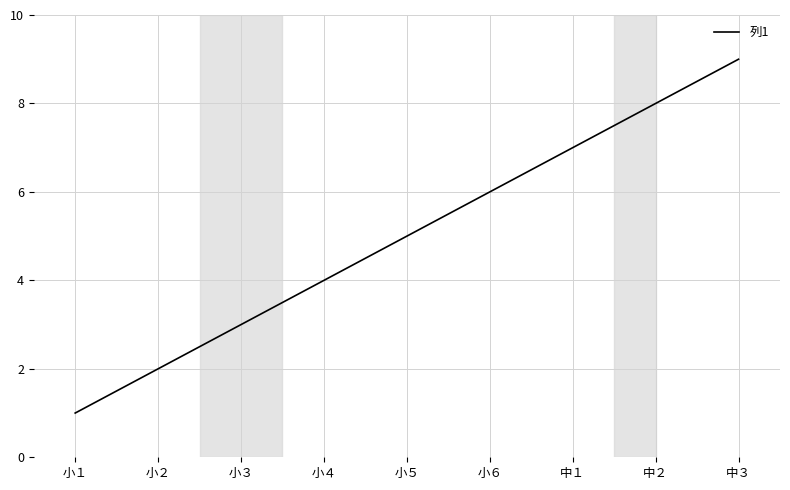

How many values are below 5?

4